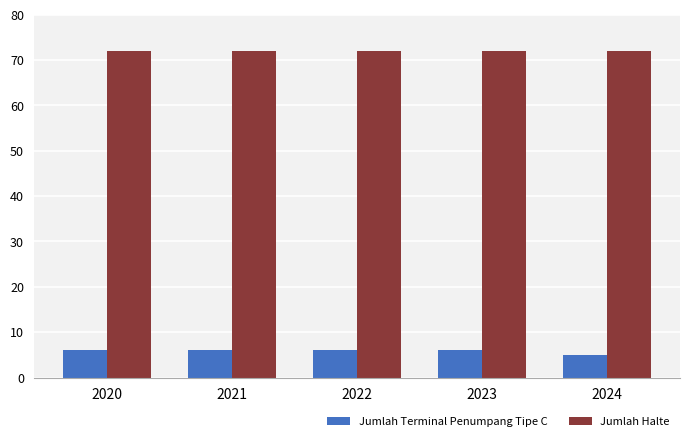

At 2024, list the series in order from smallest to largest.

Jumlah Terminal Penumpang Tipe C, Jumlah Halte